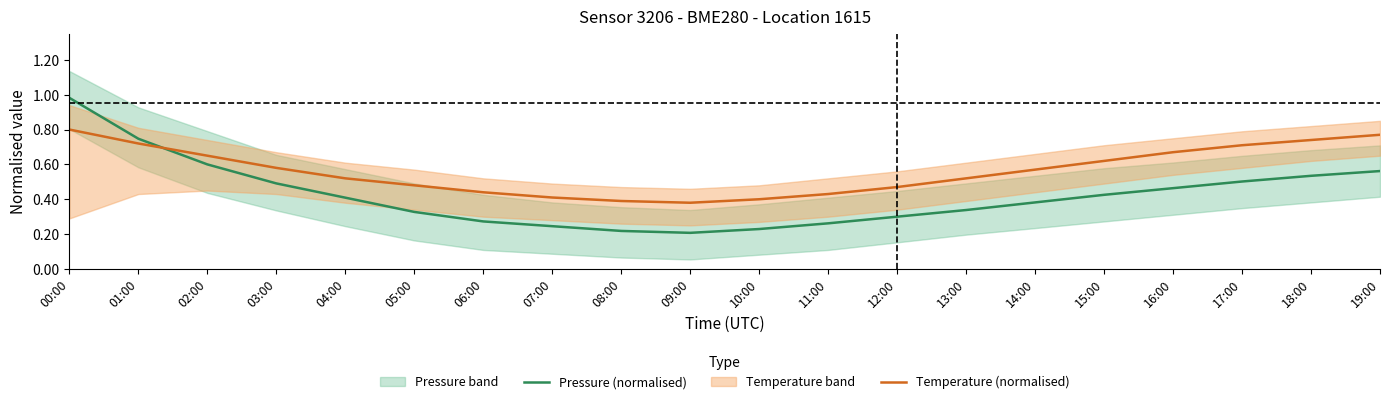

The value of Pressure (normalised) at 02:00 is 0.6. True or false?

True